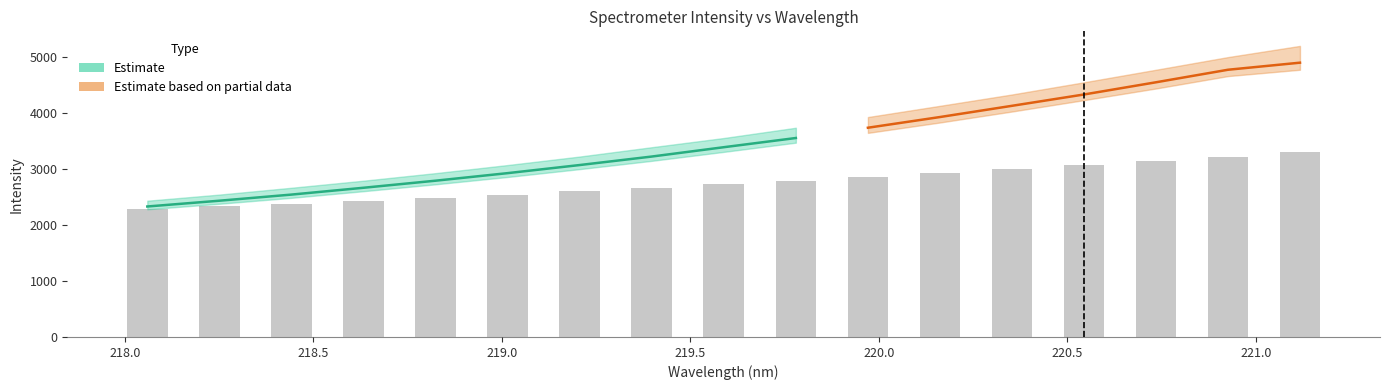

What is the lowest value of the lower series?

2280.6